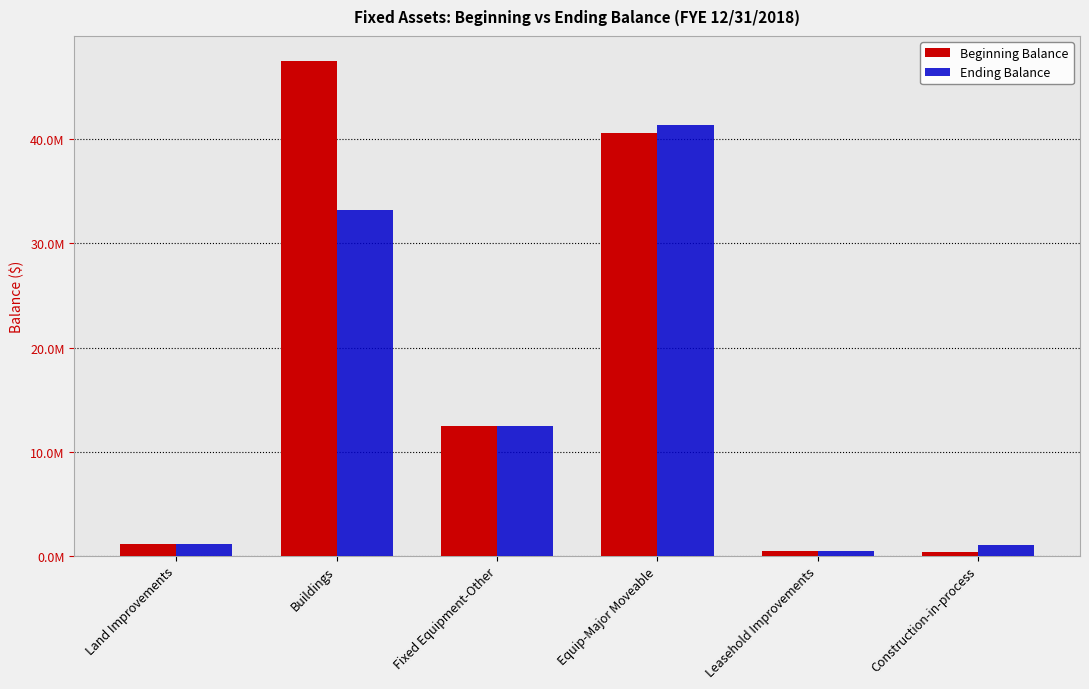

What is the lowest value of the Beginning Balance series?

394215.7